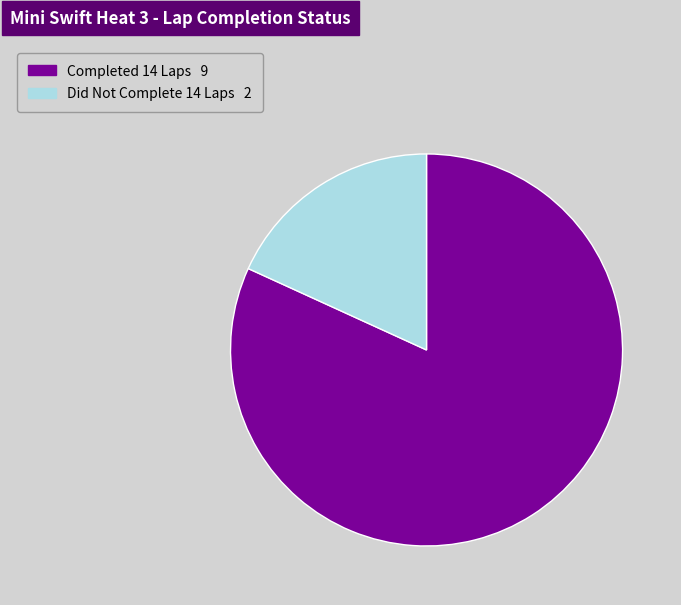

Is there a majority slice in this chart?

Yes